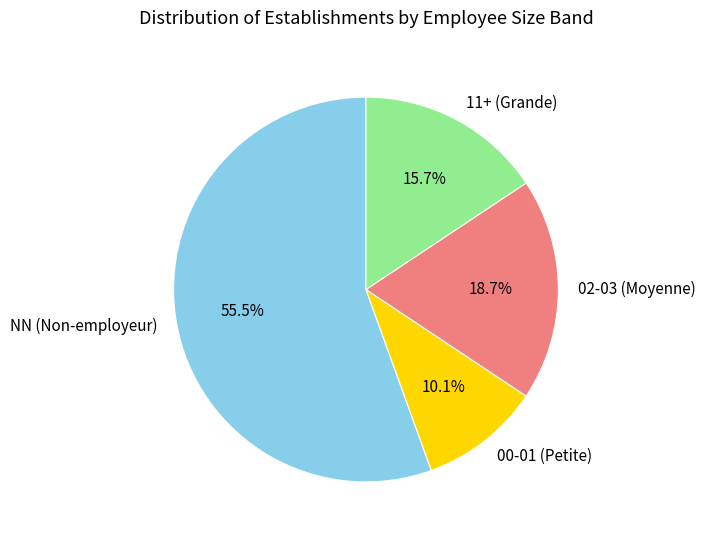

Which category has the biggest portion of the pie?

NN (Non-employeur)